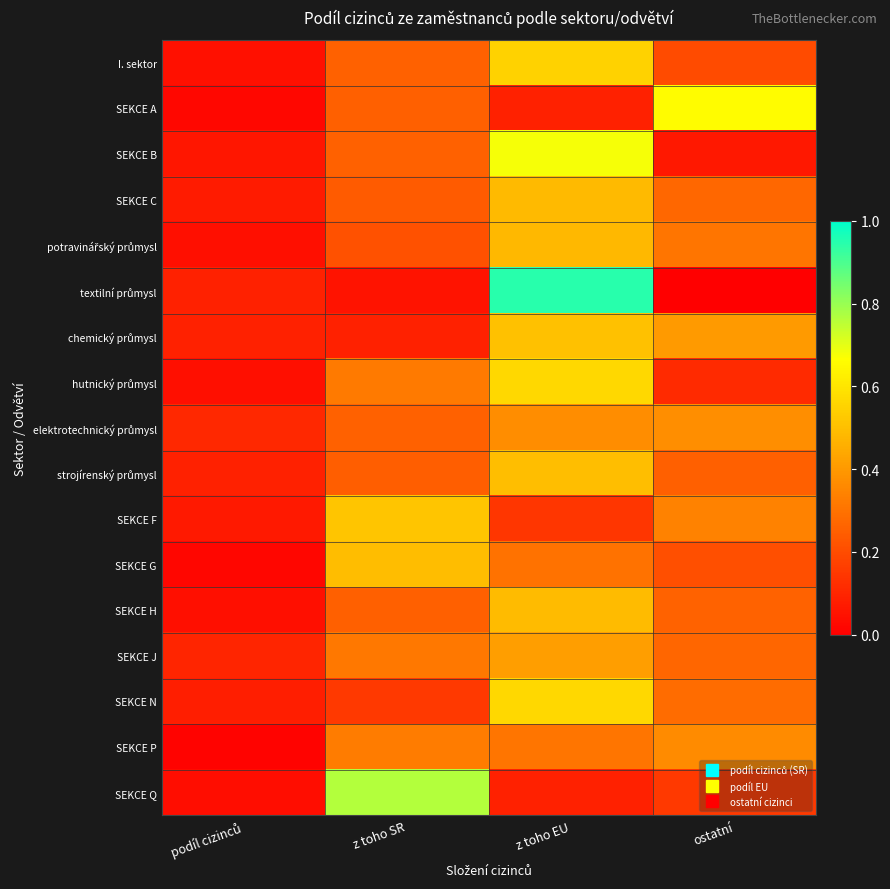

How many data points does each series have?

4